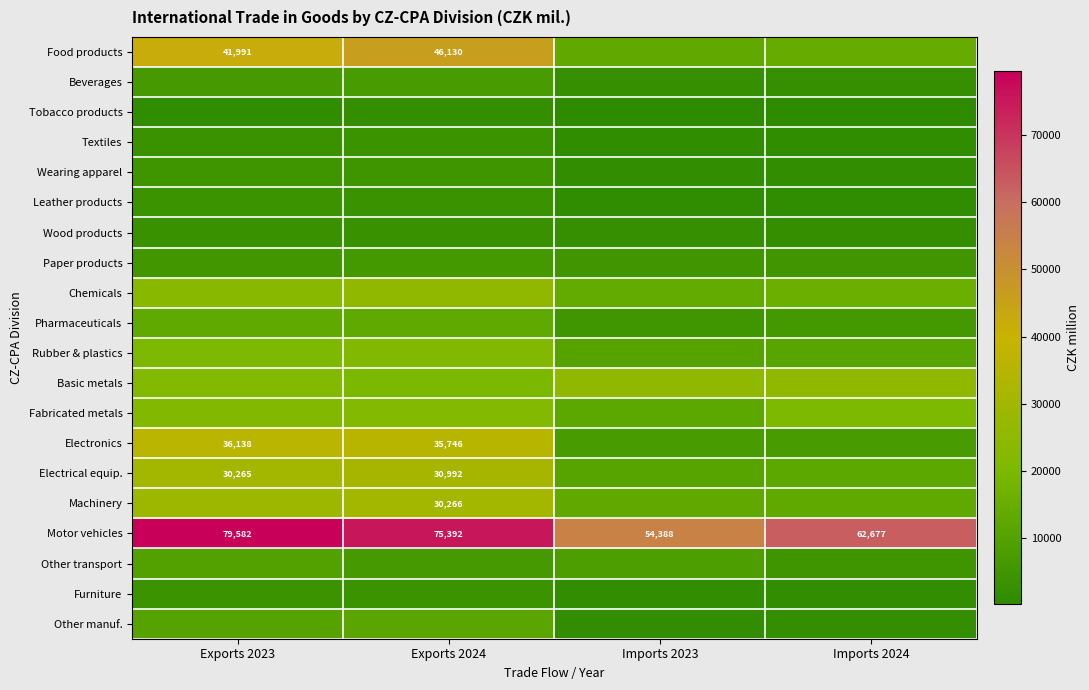

True or false: Electronics has a value of 35746 at Exports 2024.

True